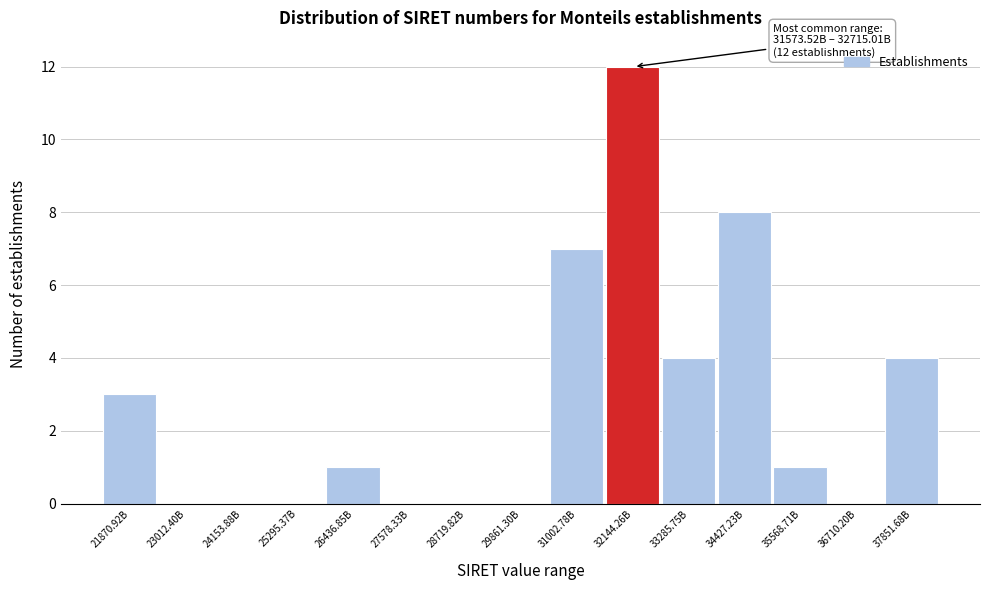

Reading left to right, list all the values displayed in this chart.

21870.92B=3	23012.40B=0	24153.88B=0	25295.37B=0	26436.85B=1	27578.33B=0	28719.82B=0	29861.30B=0	31002.78B=7	32144.26B=12	33285.75B=4	34427.23B=8	35568.71B=1	36710.20B=0	37851.68B=4